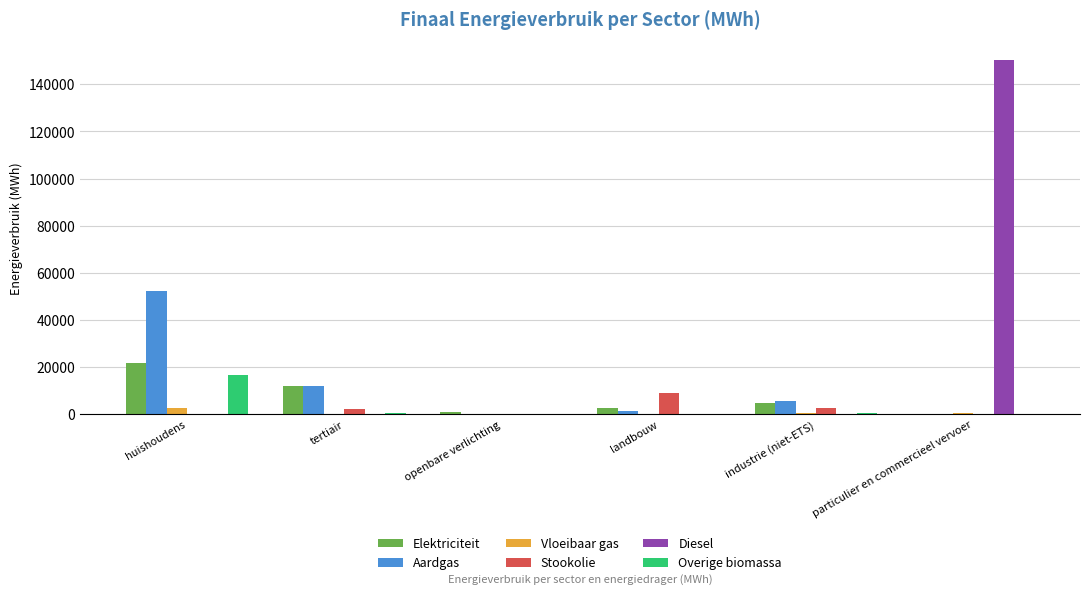

What is the sum of all Vloeibaar gas values?

4188.1